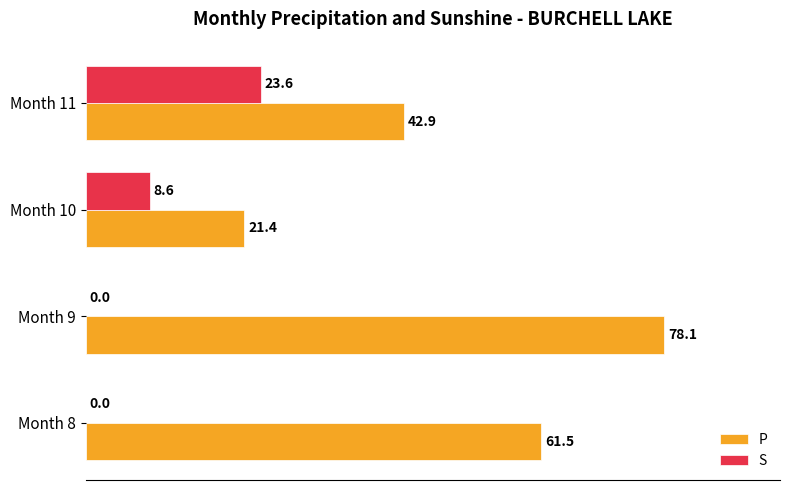

At which category is the sum across all series the highest?

Month 9